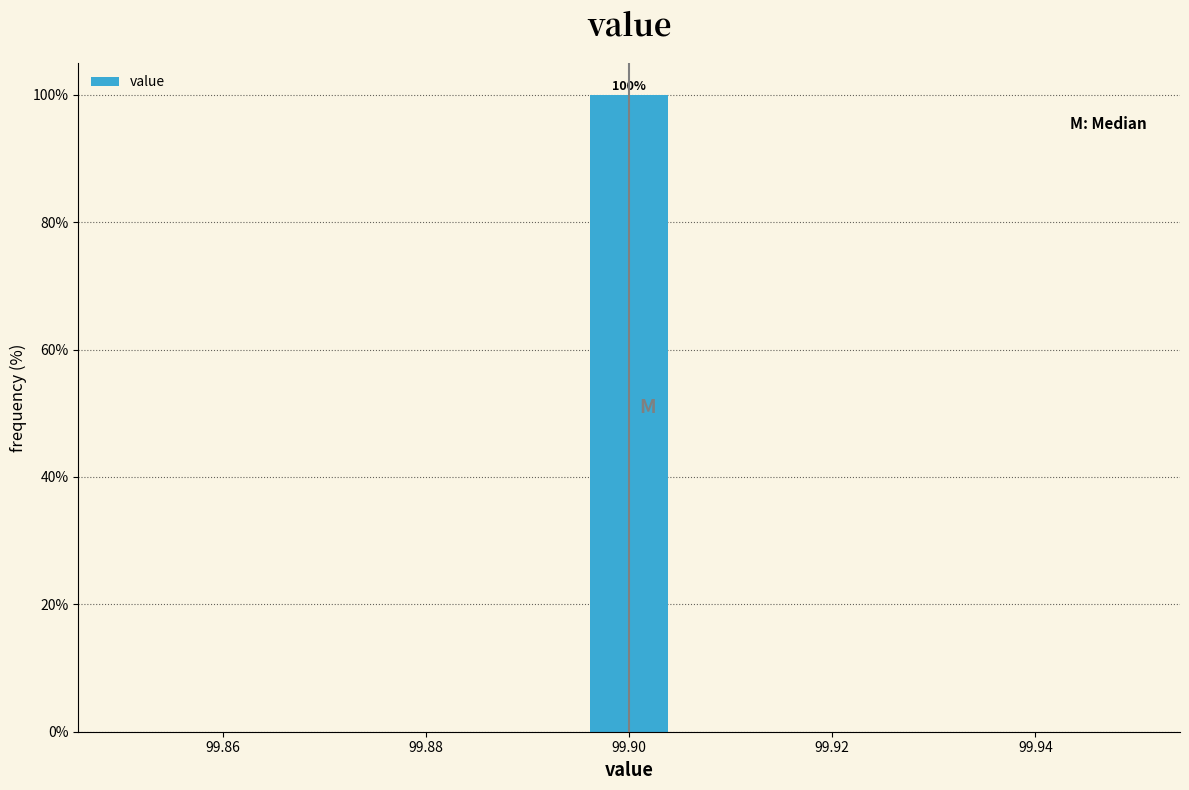

Which range on the x-axis has the tallest bar?

99.896 to 99.904